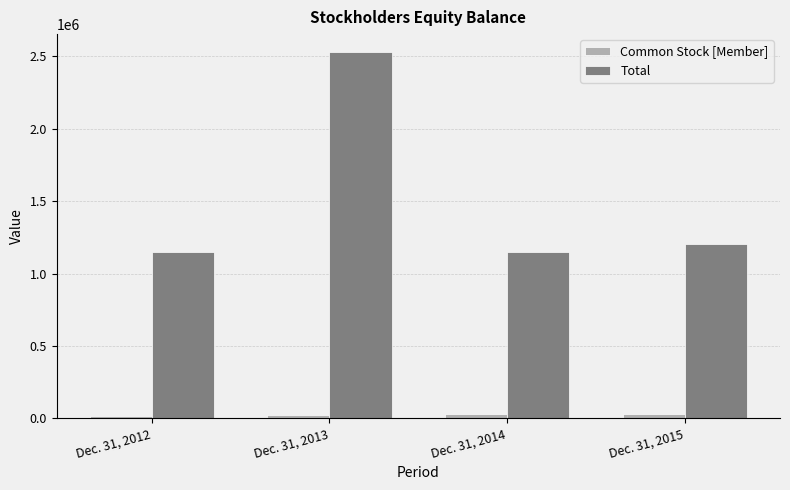

Rank the series by their maximum value, from lowest to highest.

Common Stock [Member], Total